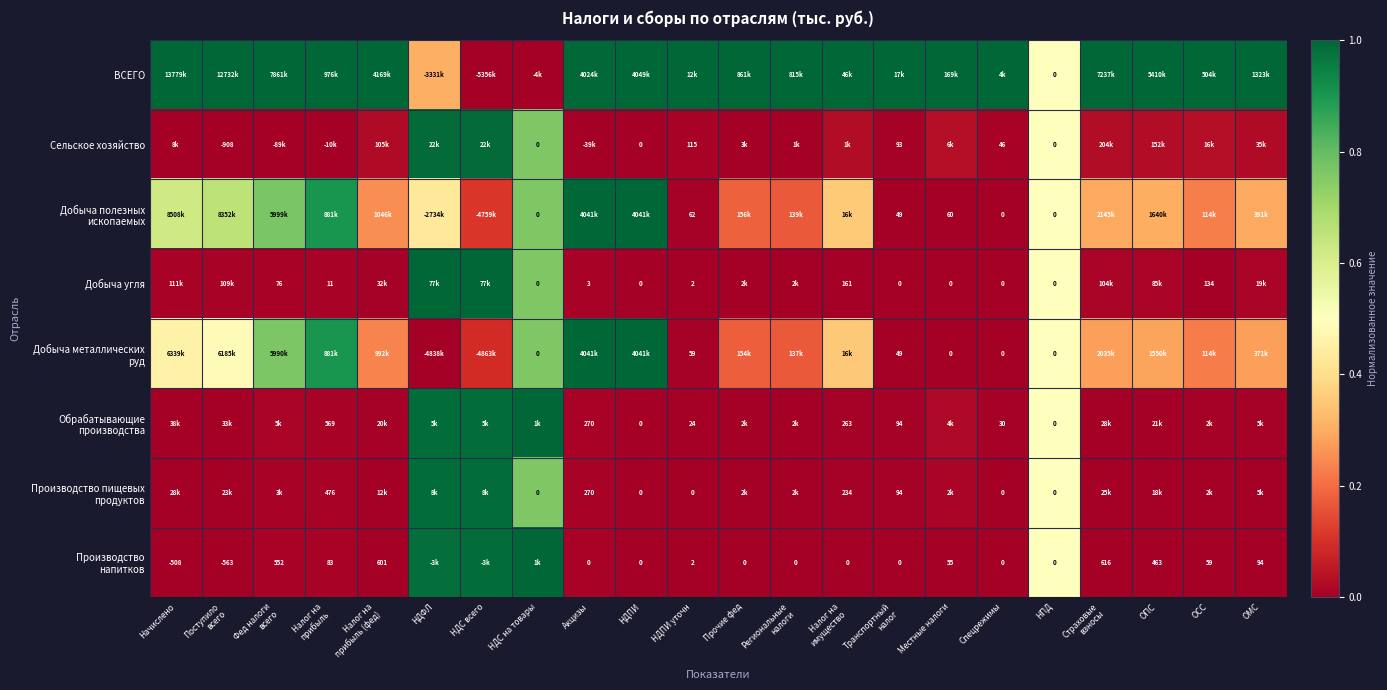

At which category does the chart reach its minimum across all series?

НДС всего